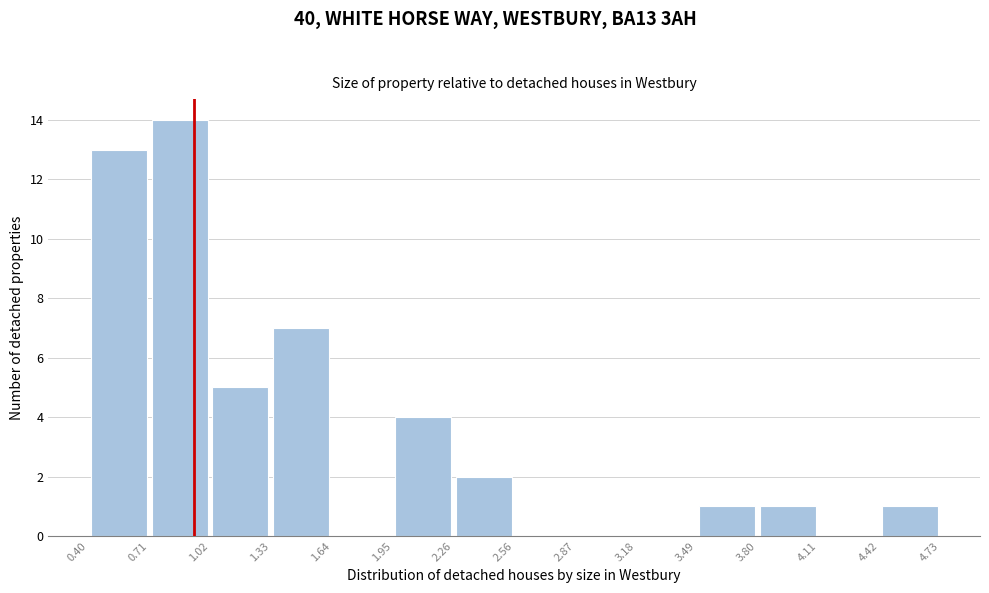

Which range on the x-axis has the tallest bar?

0.71 to 1.02